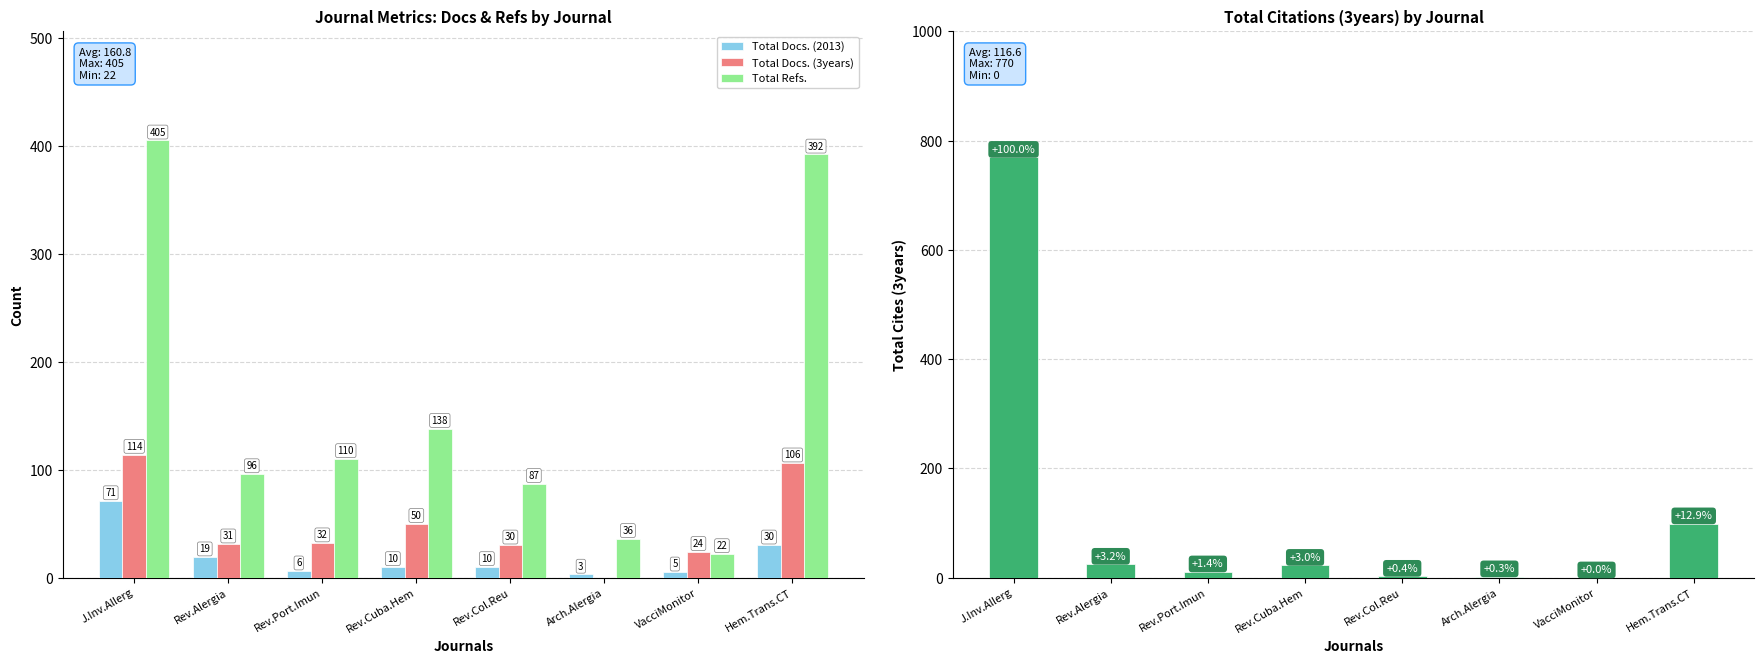

What is the average value of the Total Docs. (3years) series?

48